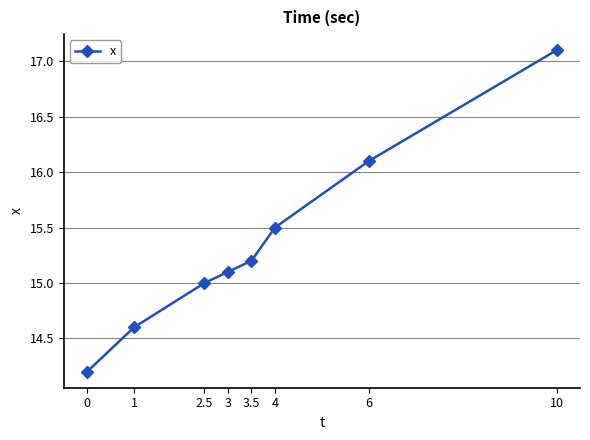

Reading left to right, what are all the values shown in this chart?

0=14.2	1=14.6	2.5=15.0	3=15.1	3.5=15.2	4=15.5	6=16.1	10=17.1